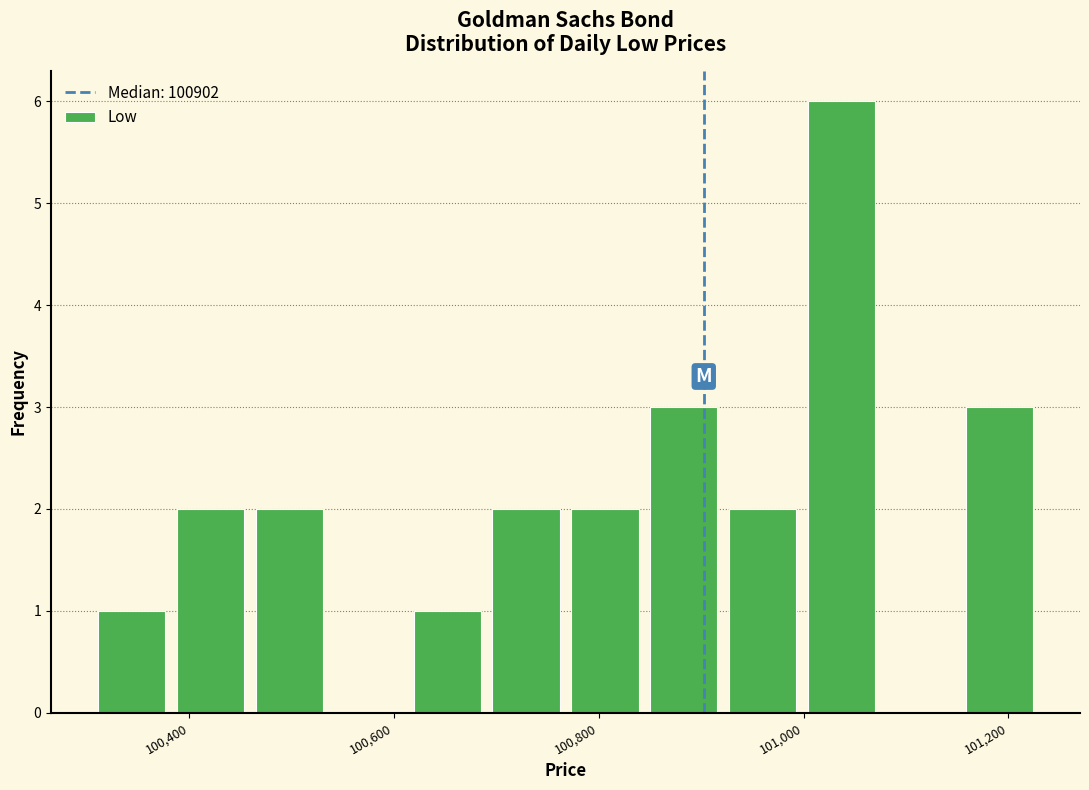

Read against the x-axis, roughly where is the centre of the tallest bar?

101040